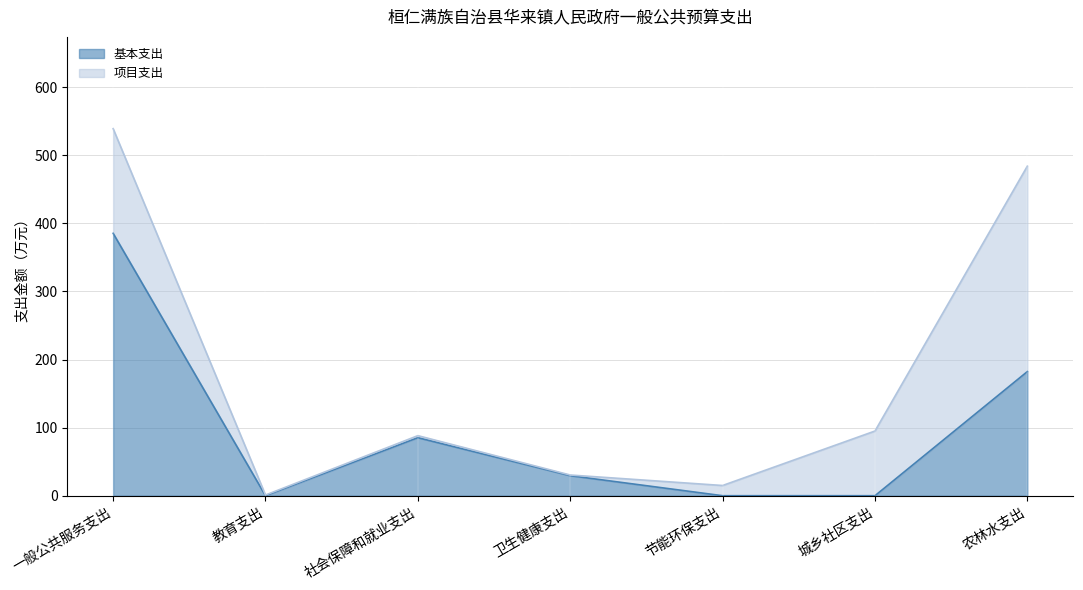

At which category does the chart reach its peak across all series?

一般公共服务支出